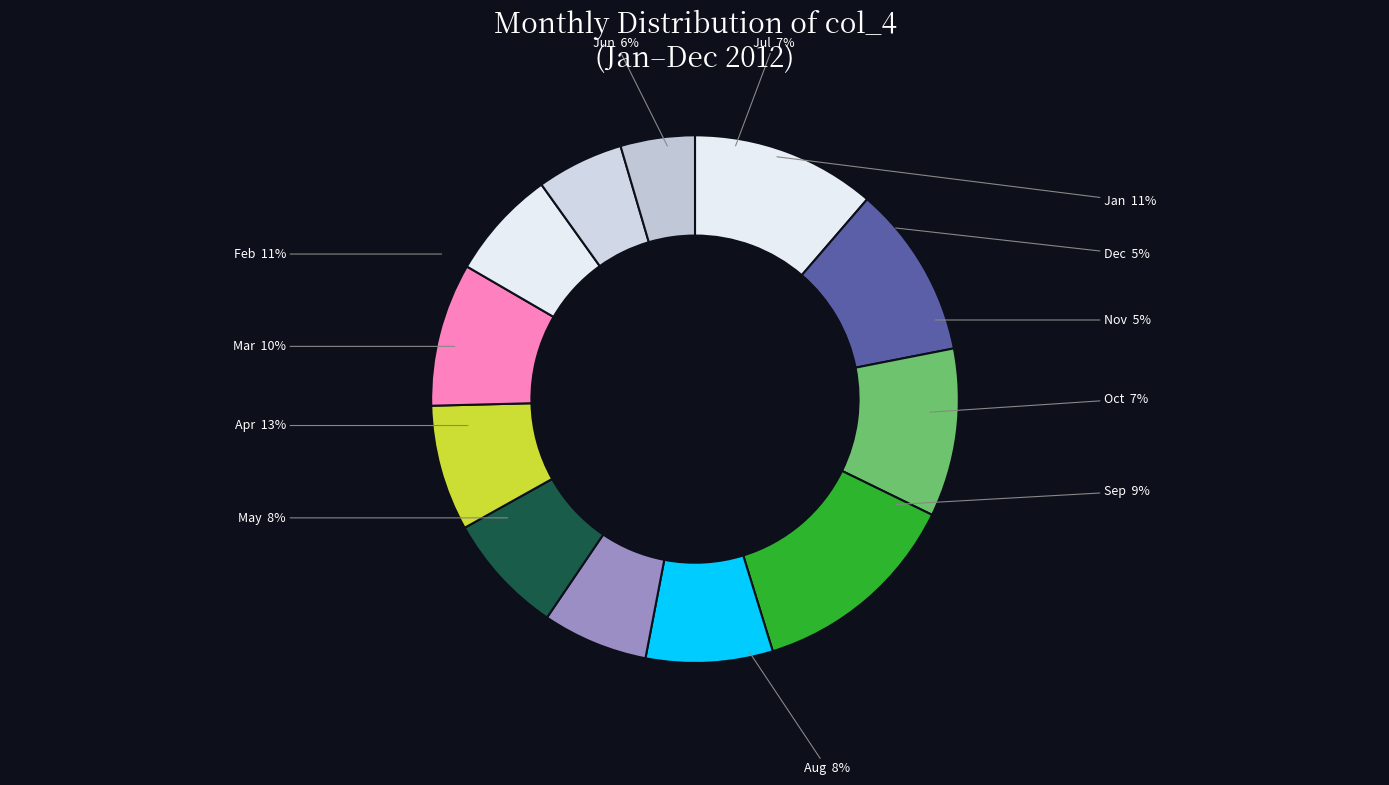

To the nearest percent, what is the combined percentage of 7 and 9?

16%